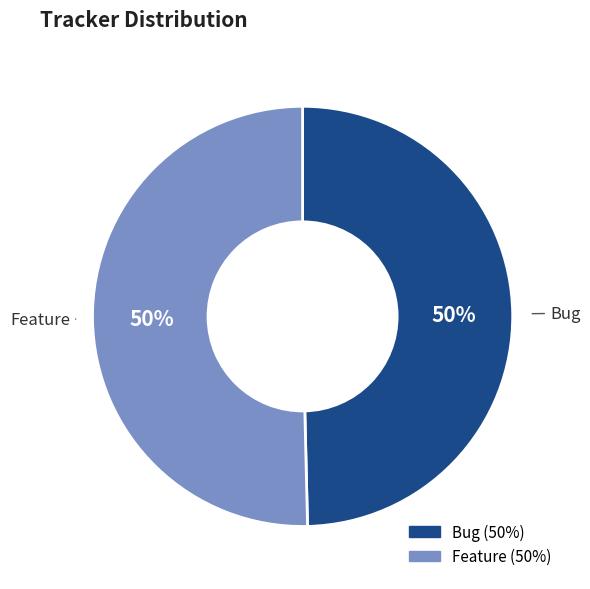

How many slices are in this pie chart?

2